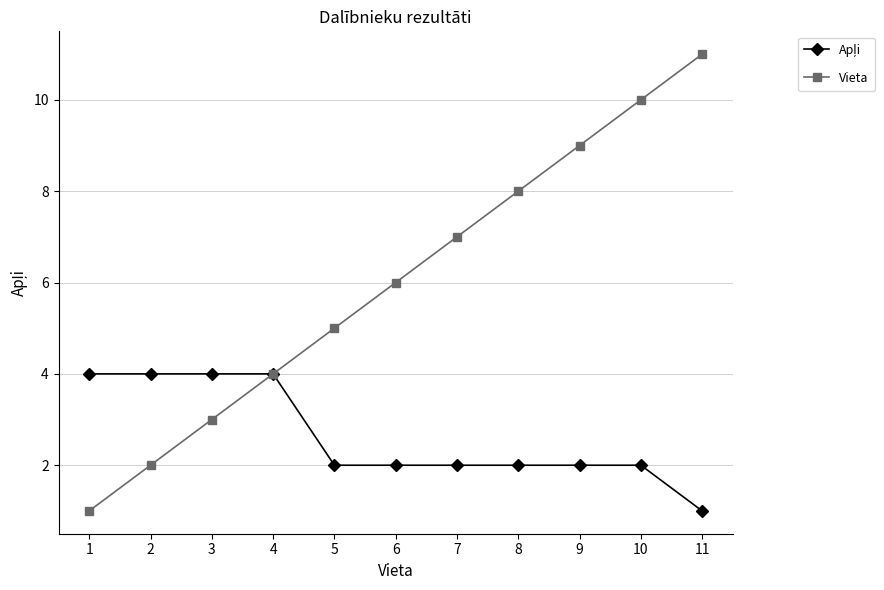

Which category has the highest value across all series?

11